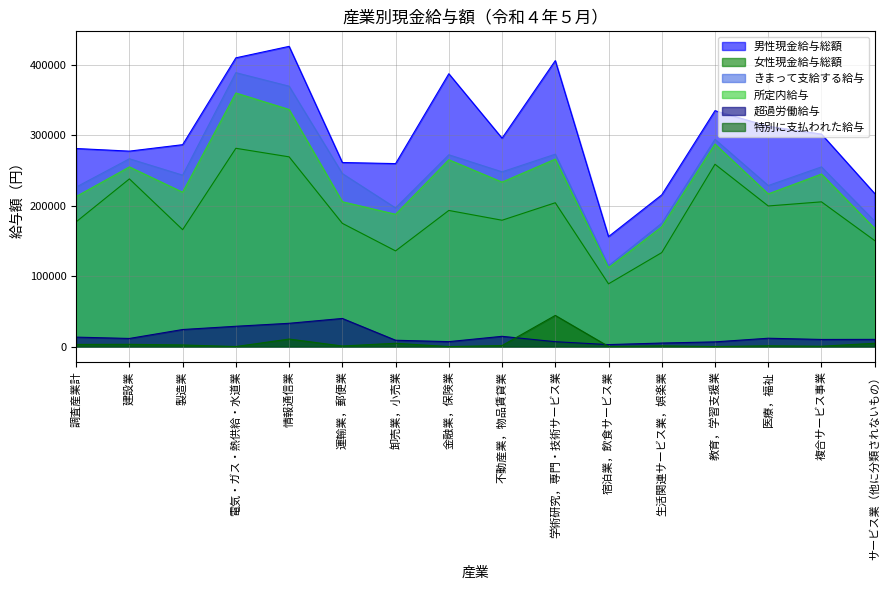

What is the difference between the maximum and minimum values in the 超過労働給与 series?

37135